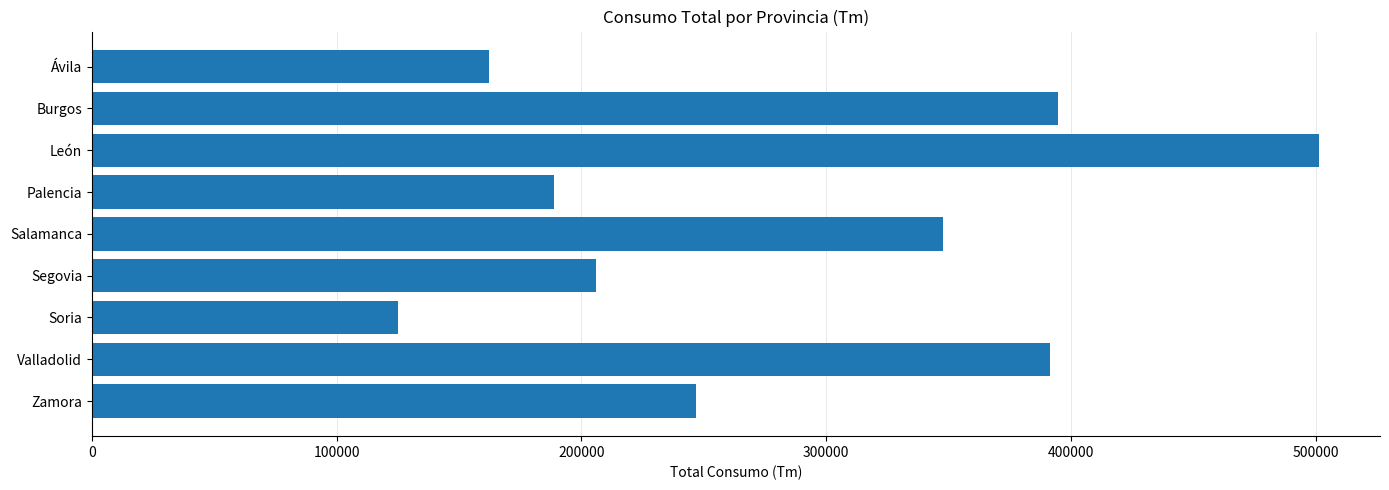

What is the minimum value shown in the chart?

125176